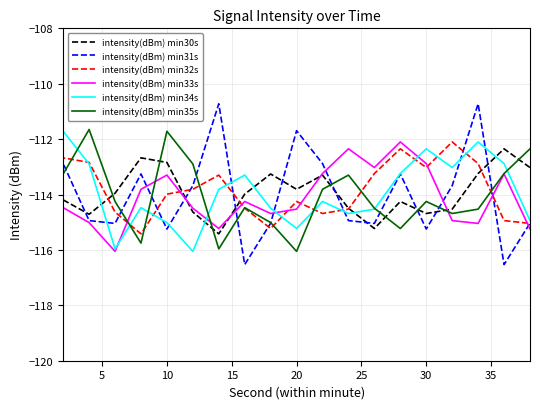

Which category has the highest value in the intensity(dBm) min34s series?

2